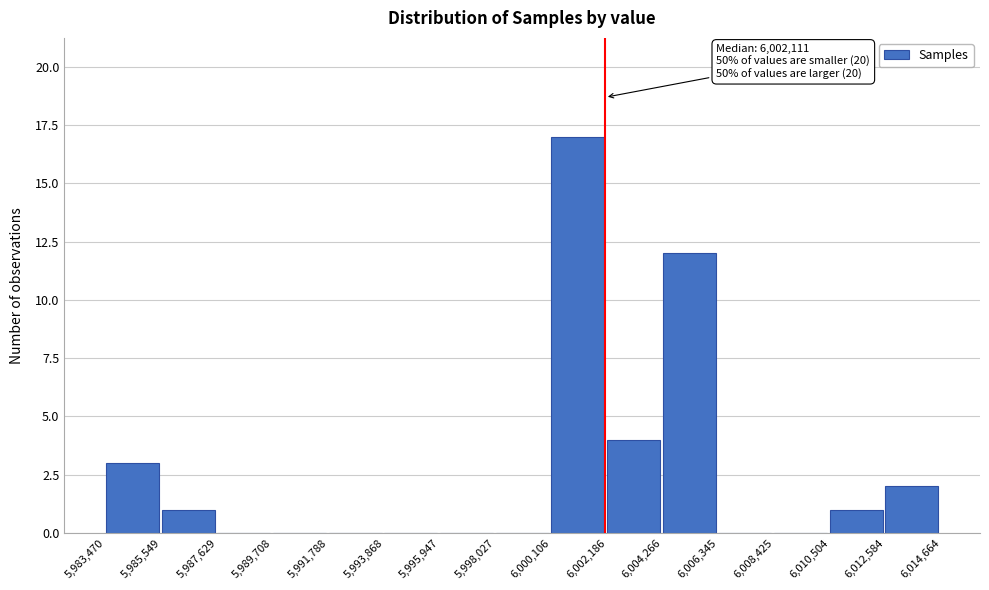

Which range on the x-axis has the tallest bar?

6,000,106 to 6,002,186